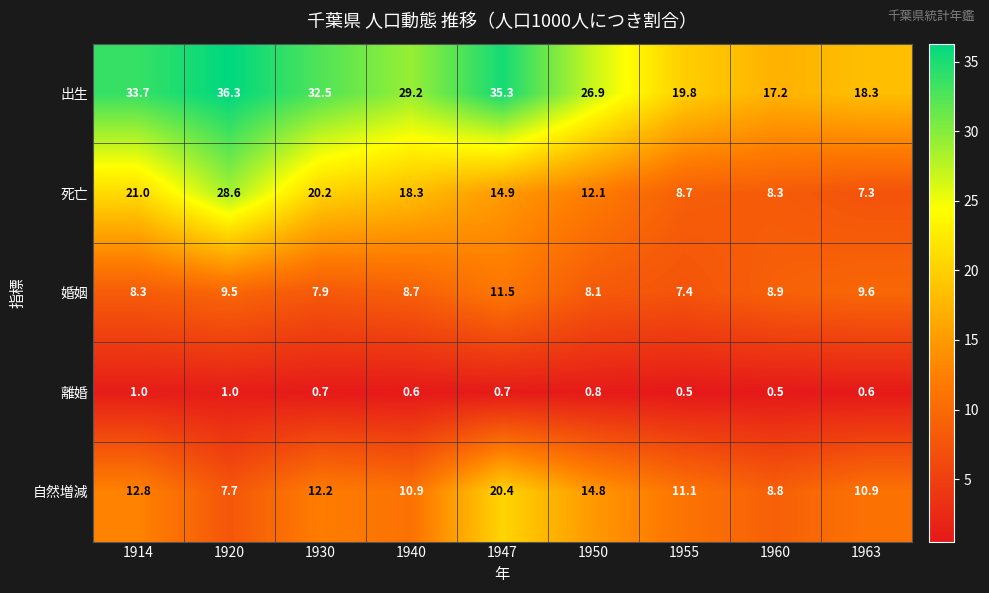

At which label does 死亡 reach its minimum?

1963